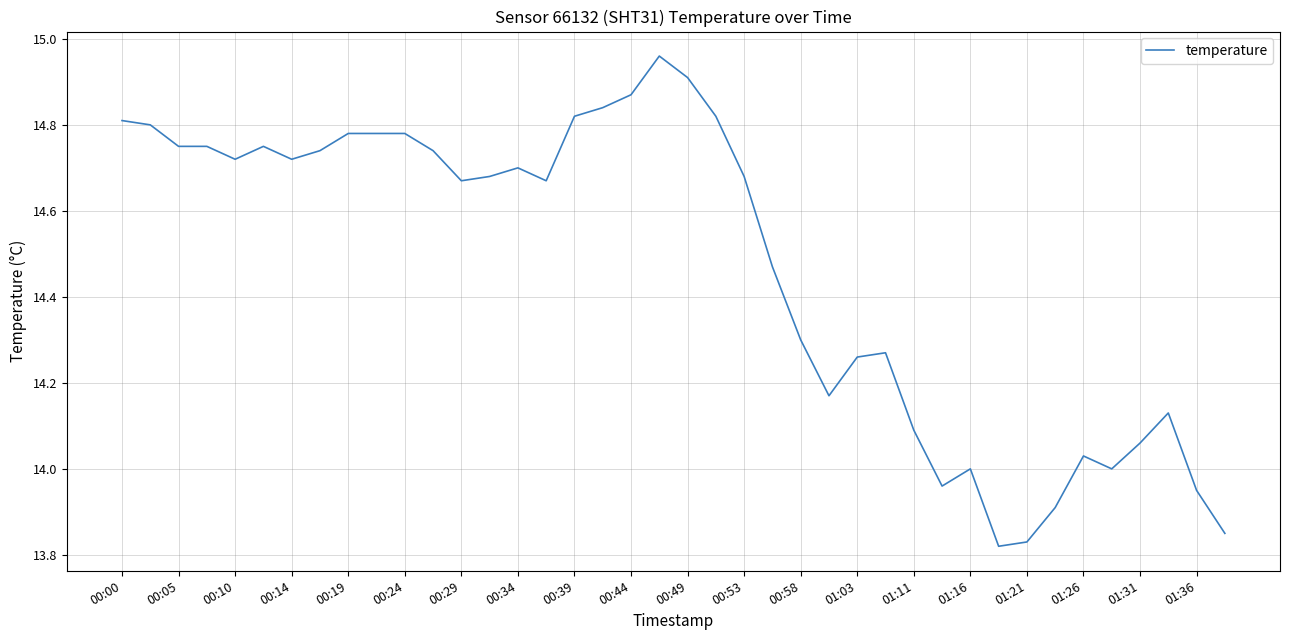

What is the difference between the maximum and minimum values?

1.1